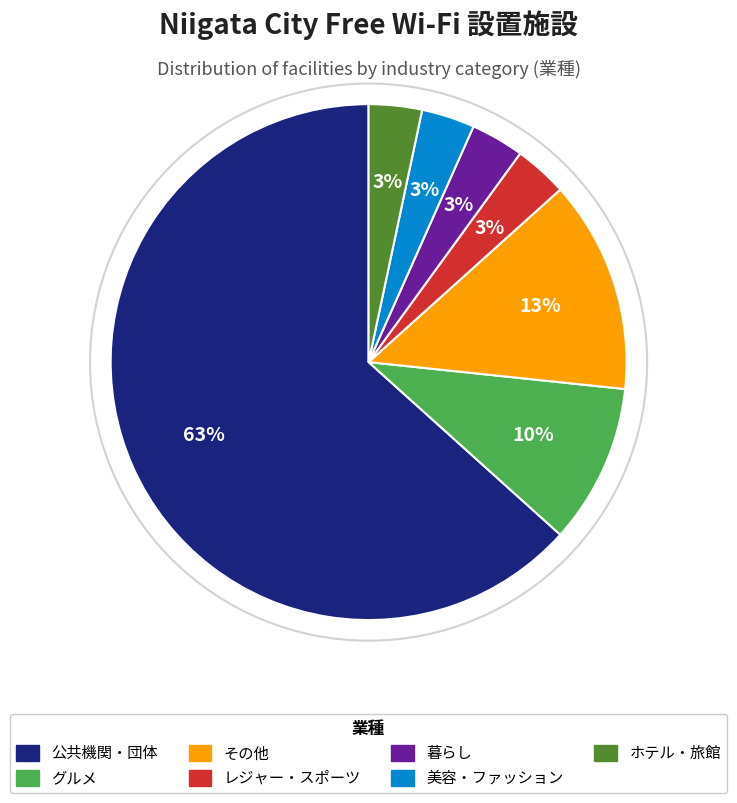

Approximately how many times larger is the value at ホテル・旅館 compared to レジャー・スポーツ?

1.0